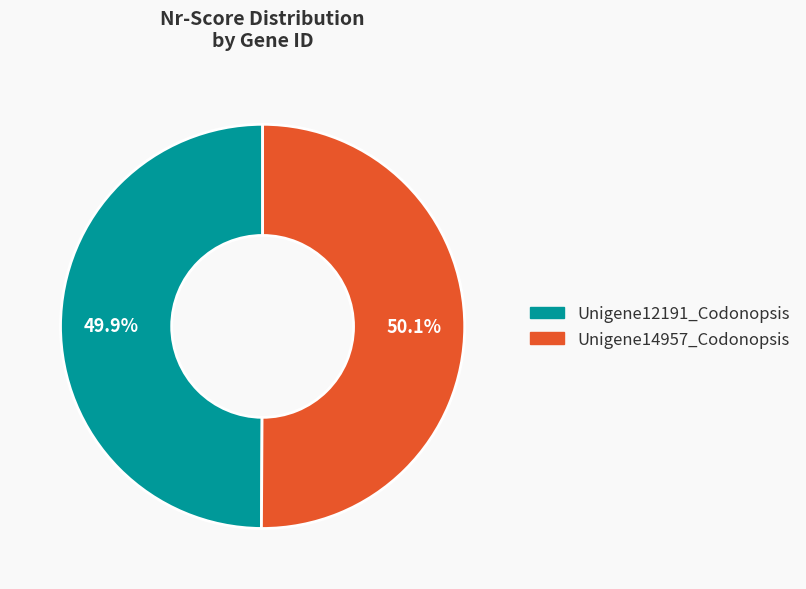

What is the ratio of the value at Unigene12191_Codonopsis to the value at Unigene14957_Codonopsis?

1.0